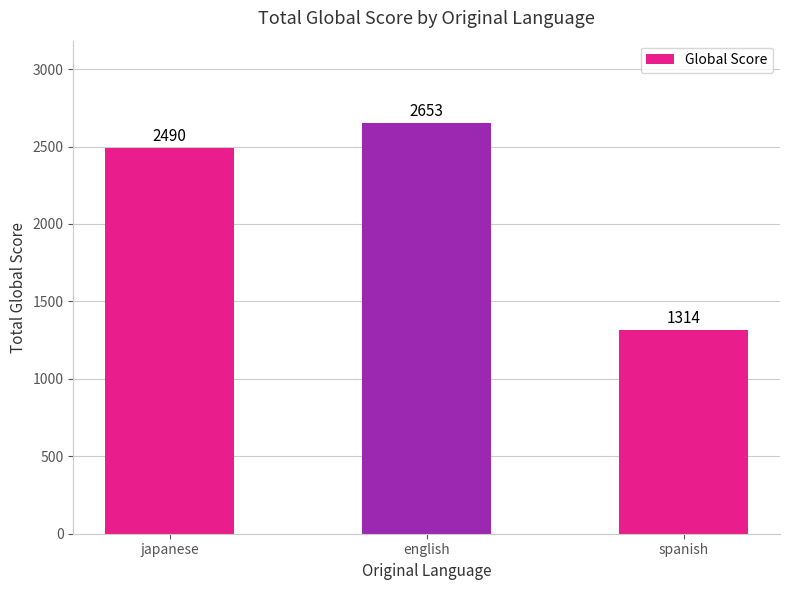

Approximately how many times larger is the value at spanish compared to english?

0.5